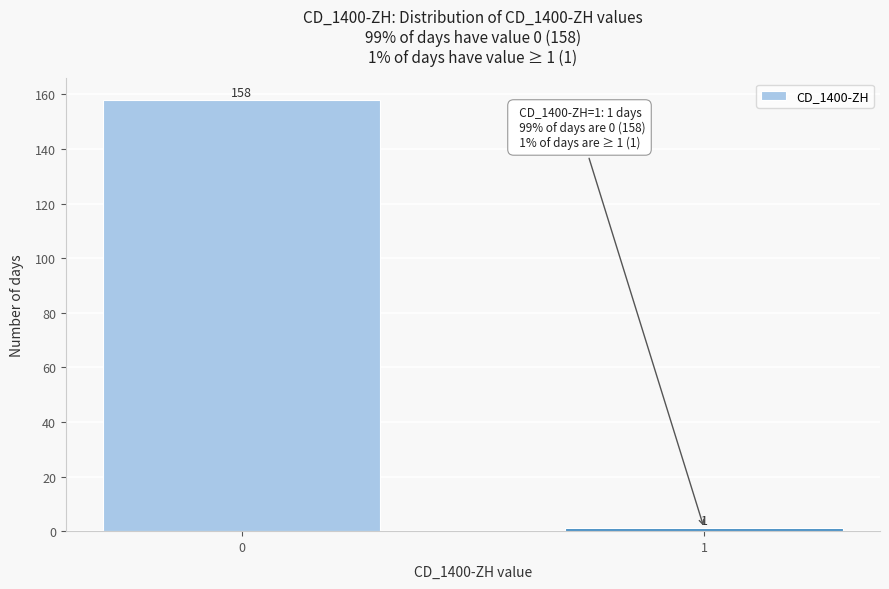

Reading right to left, extract all data points from this chart.

1	158